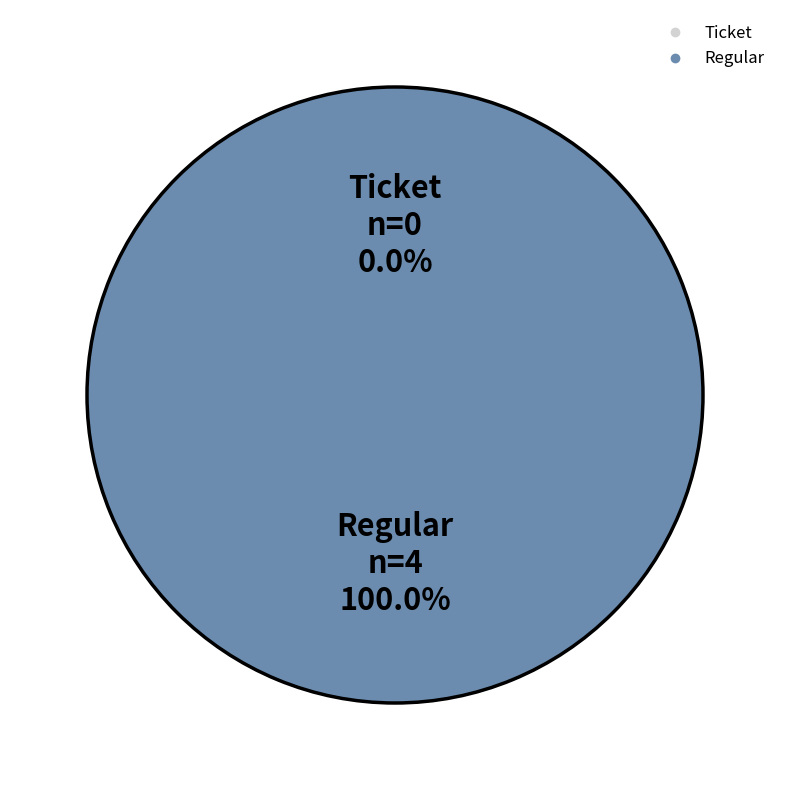

True or false: Regular accounts for 100% of the total.

True